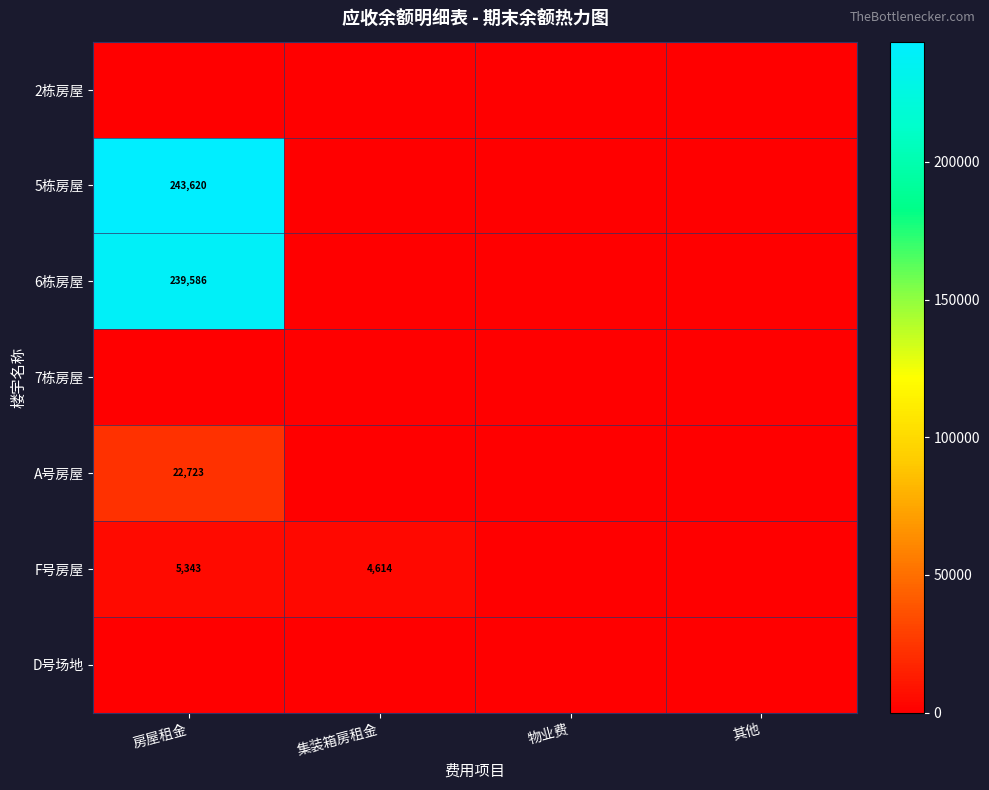

The 5栋房屋 series shows 361322 at 房屋租金. True or false?

False